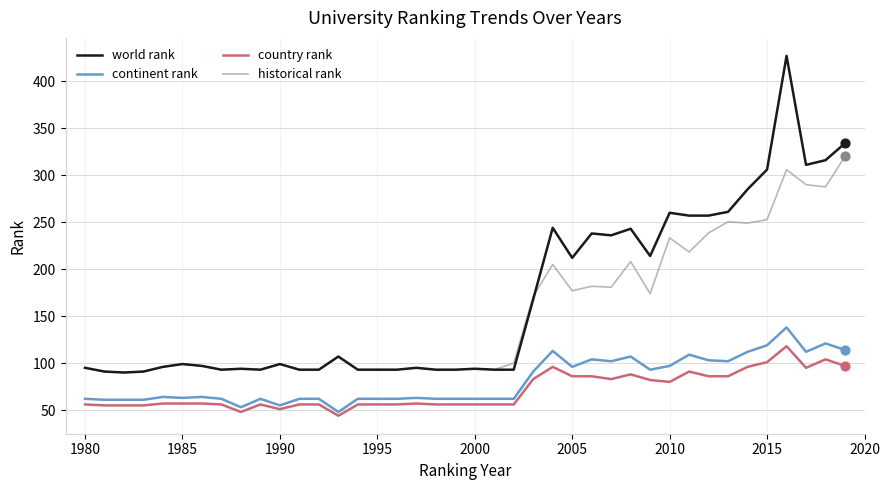

Which series has the largest range (max minus min)?

world rank